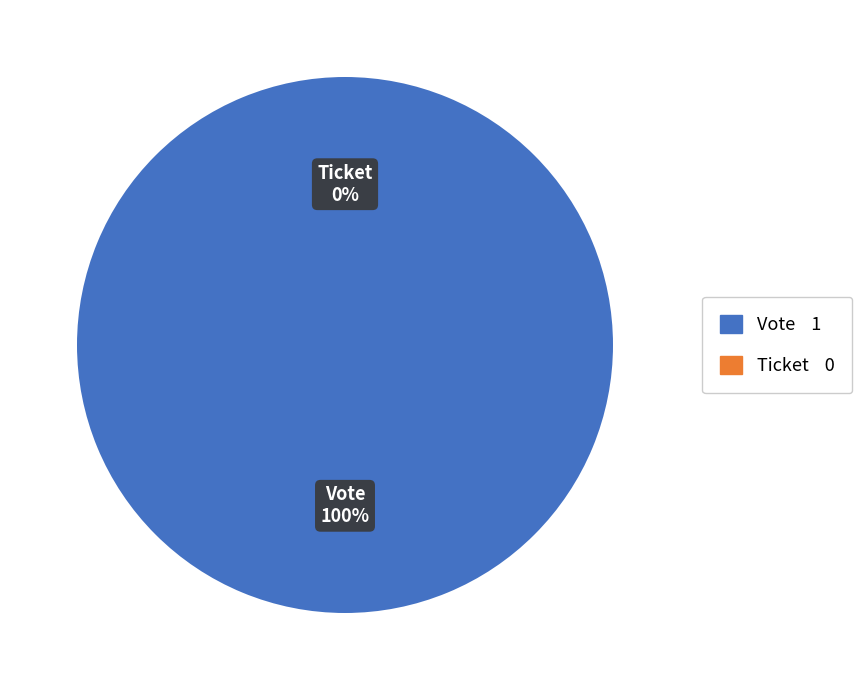

Rank the categories by value from lowest to highest.

Ticket, Vote